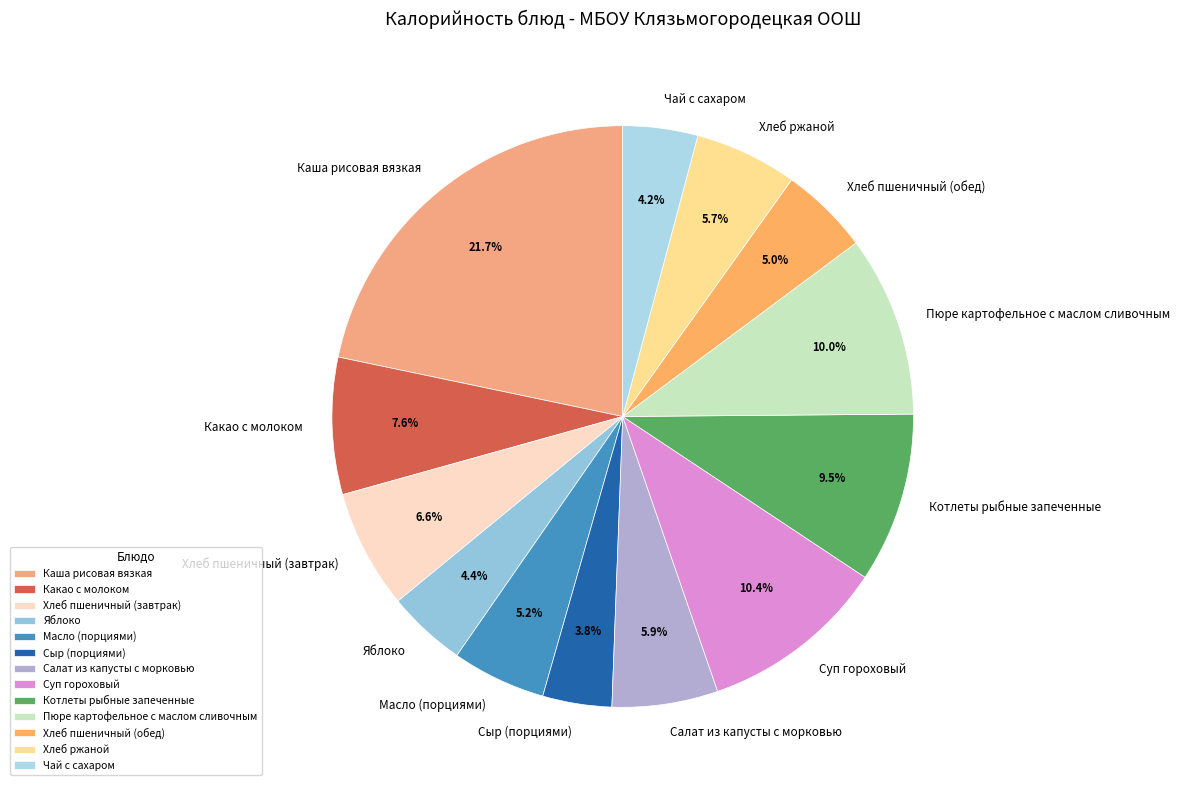

Does Масло (порциями) account for over 50% of the chart?

No